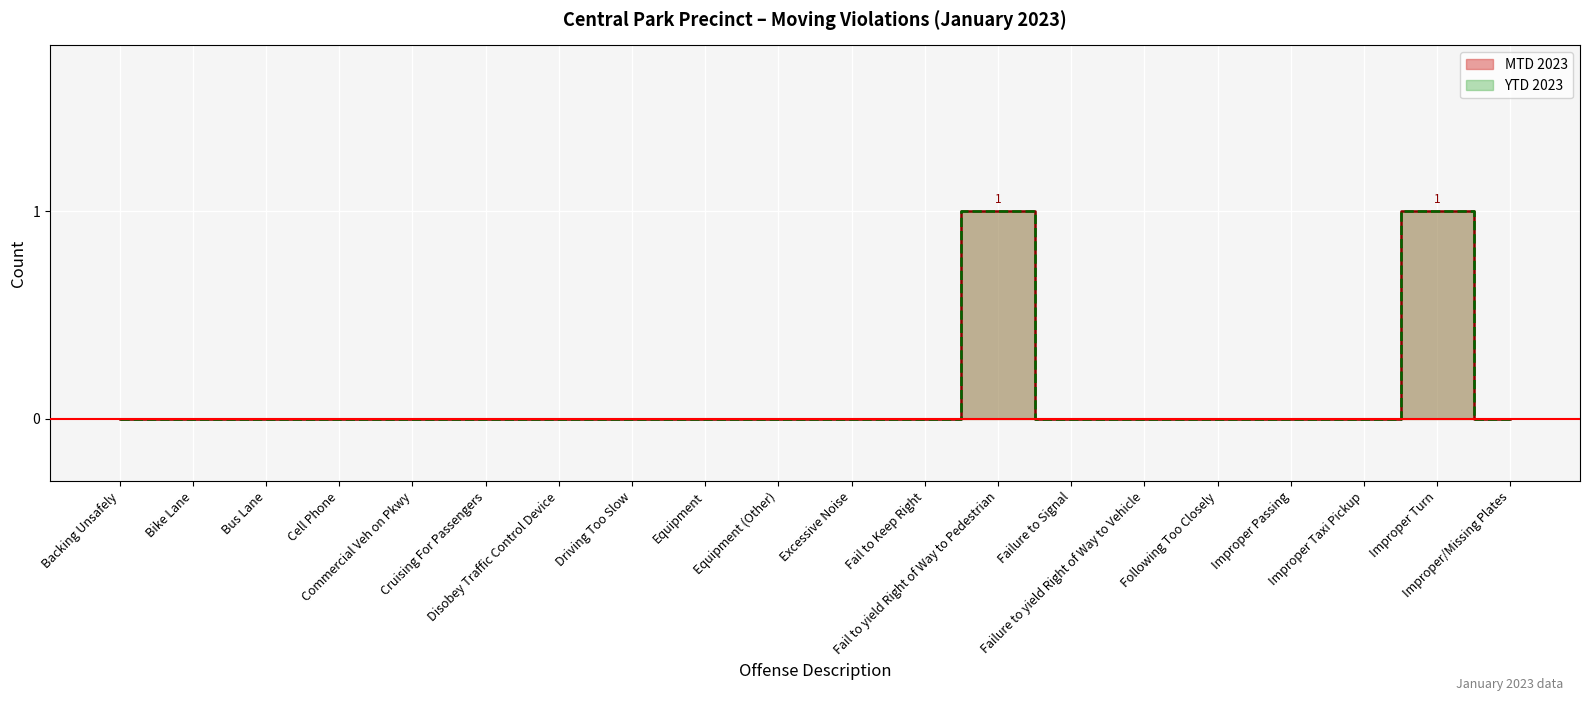

Between Improper Turn and Improper/Missing Plates, which is larger?

Improper Turn